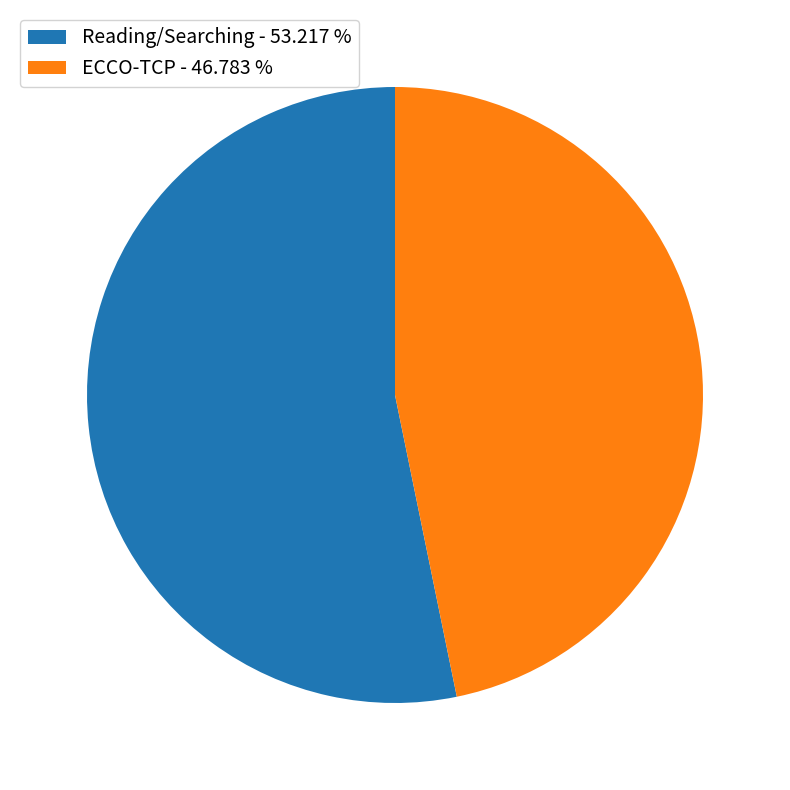

Is ECCO-TCP - 46.783 % the majority of the pie?

No